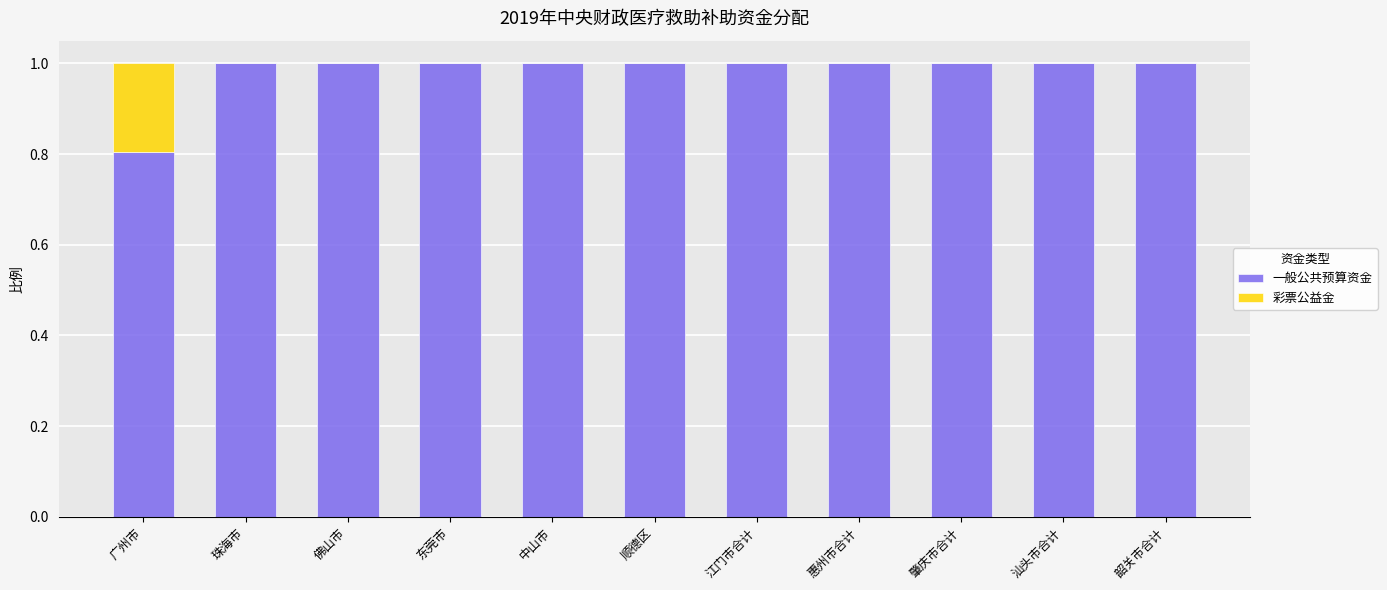

Read the 一般公共预算资金 value at 东莞市.

1.0